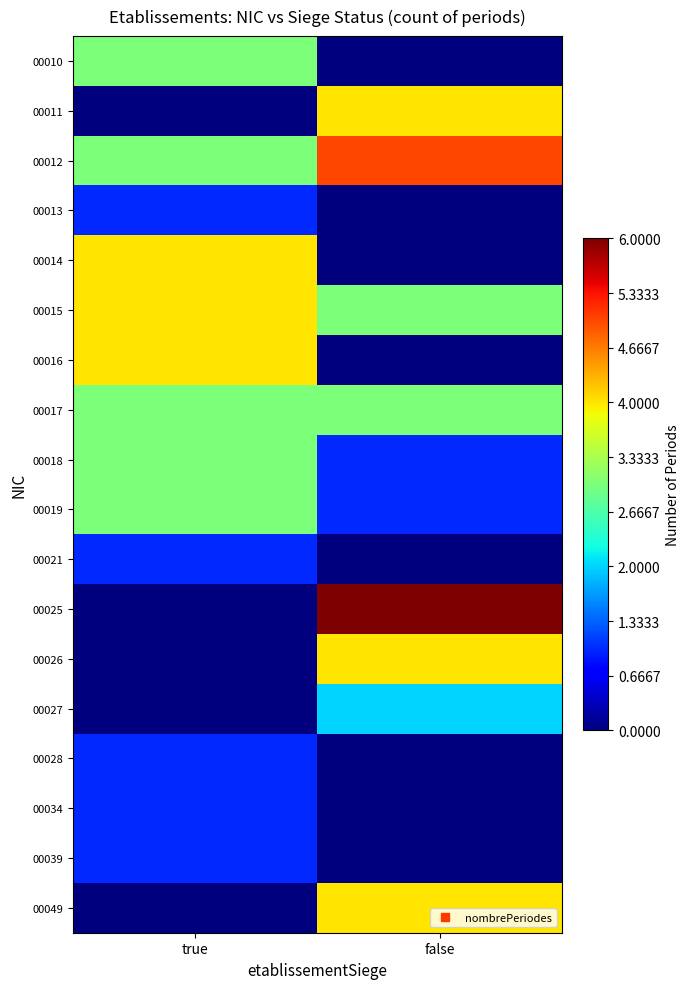

At which category is the sum across all series the highest?

false